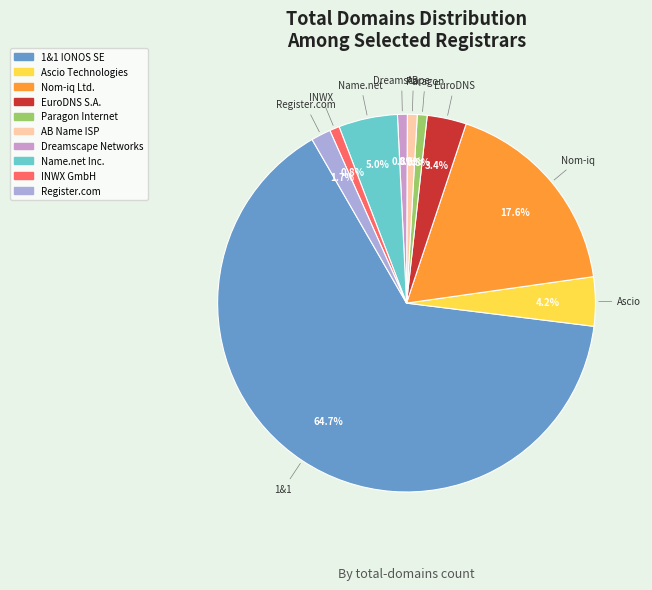

How many segments does this pie chart have?

10